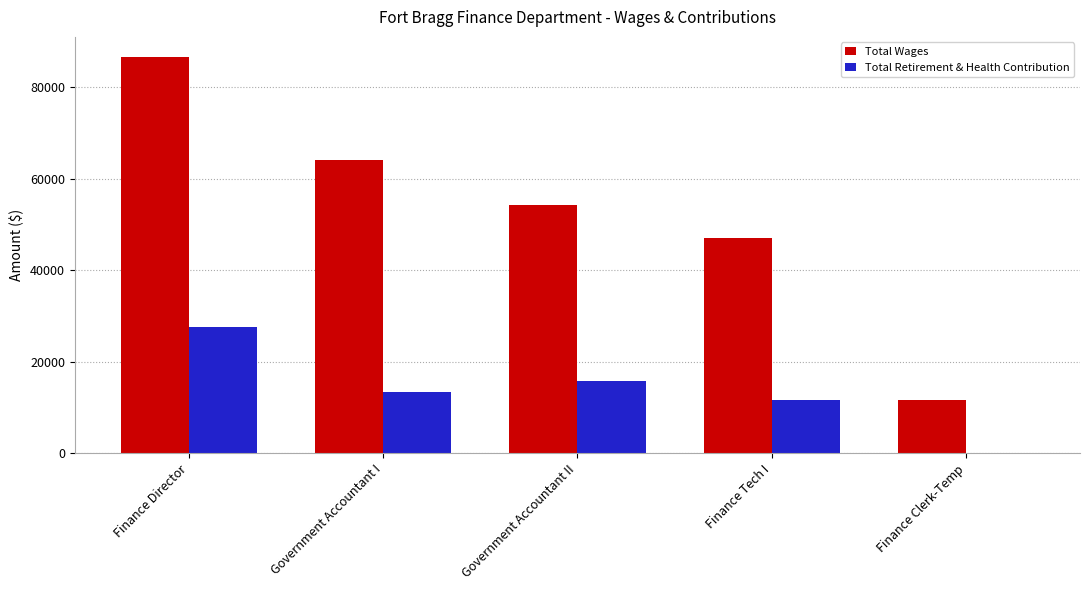

Between Government Accountant I and Finance Clerk-Temp, which series saw the biggest shift?

Total Wages